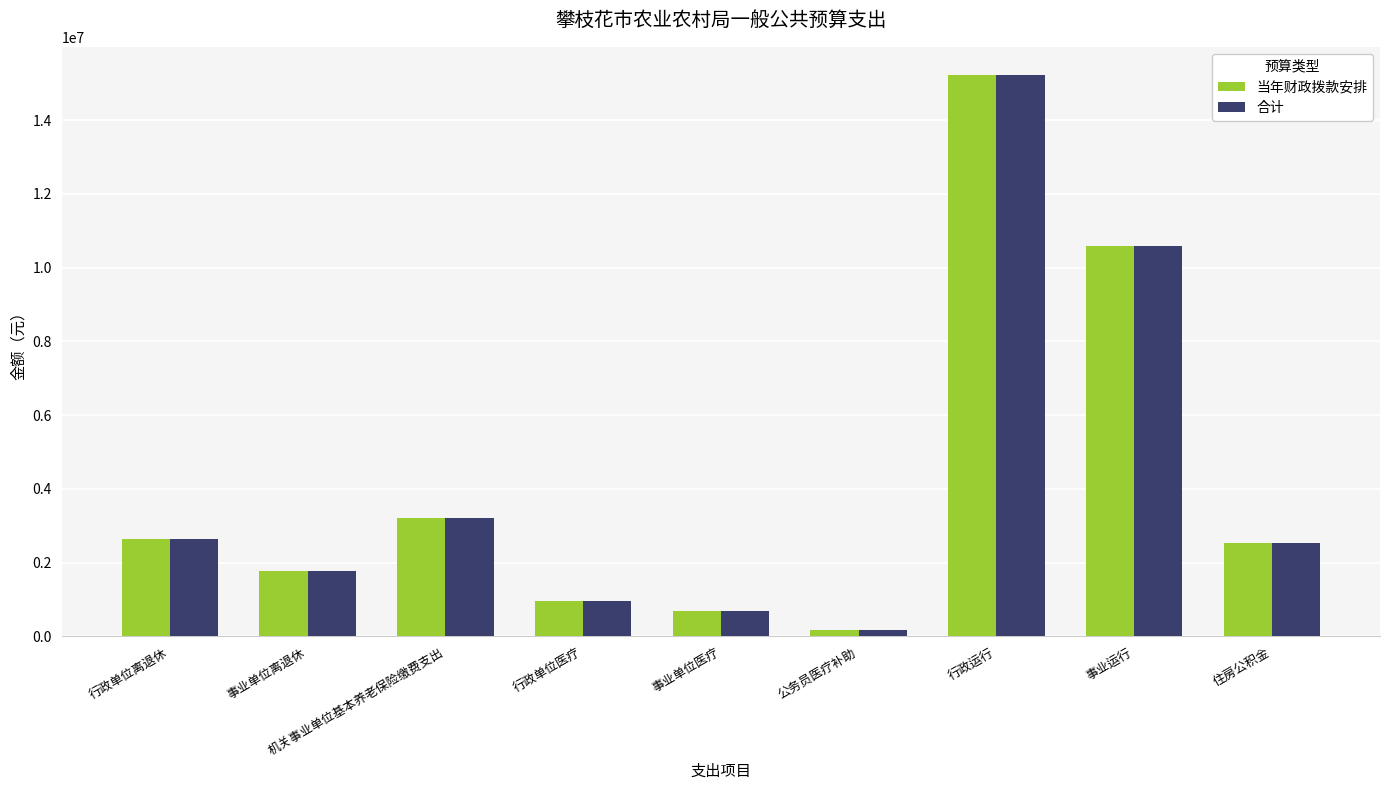

True or false: 合计 has a value of 10574654.9 at 事业运行.

True